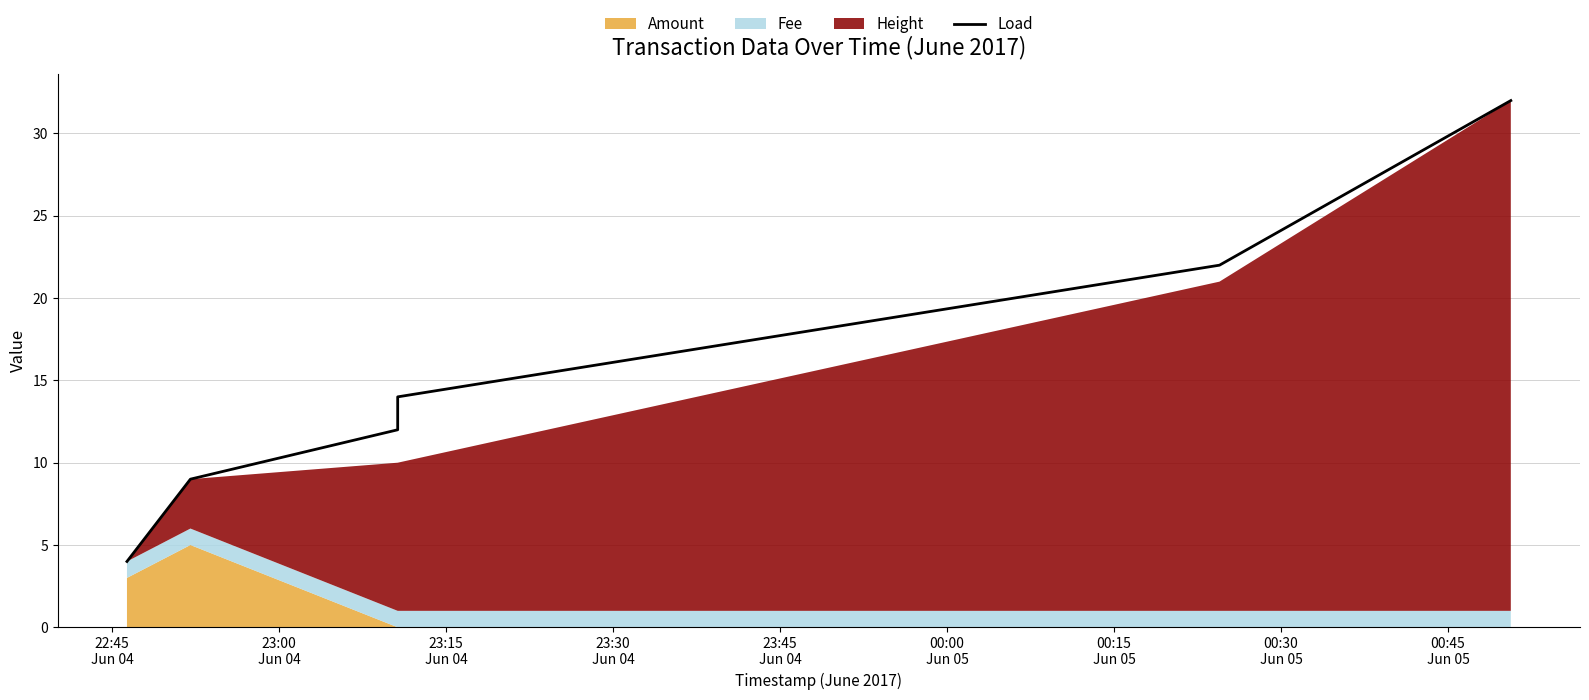

What is the approximate value at 22:45
Jun 04?

4